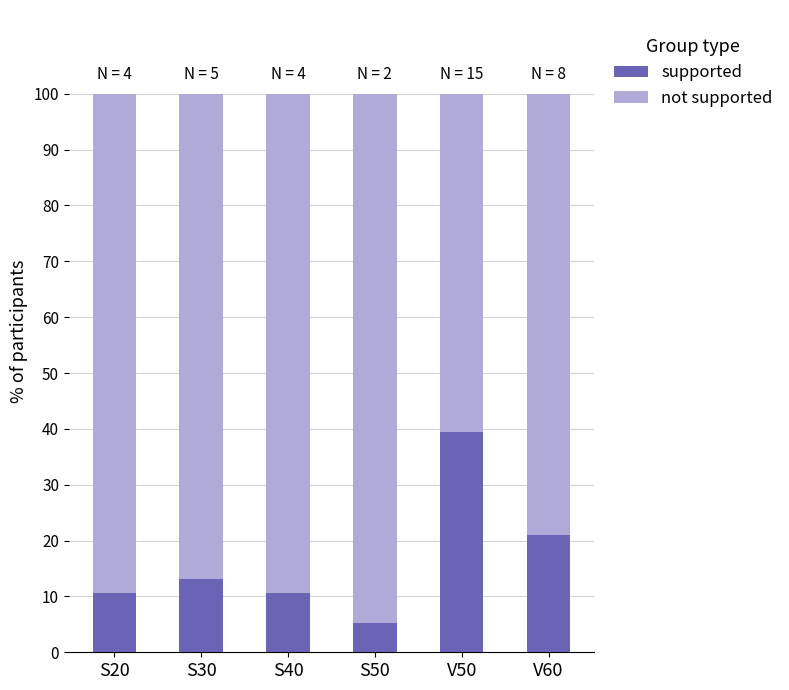

At which label does supported reach its minimum?

S50